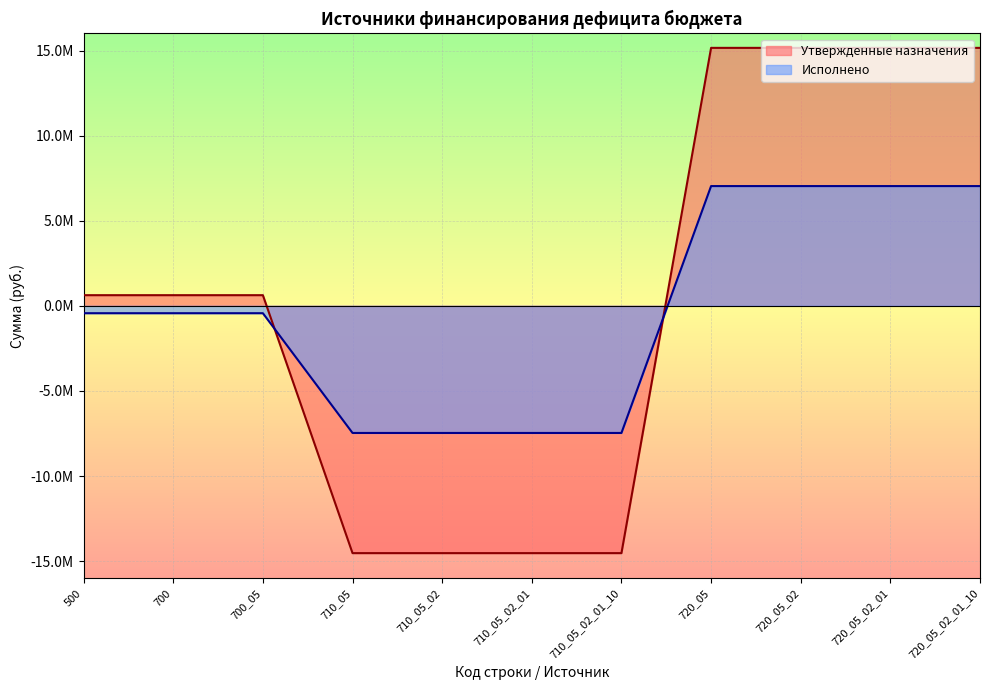

Which series has the largest total across all categories?

Утвержденные назначения